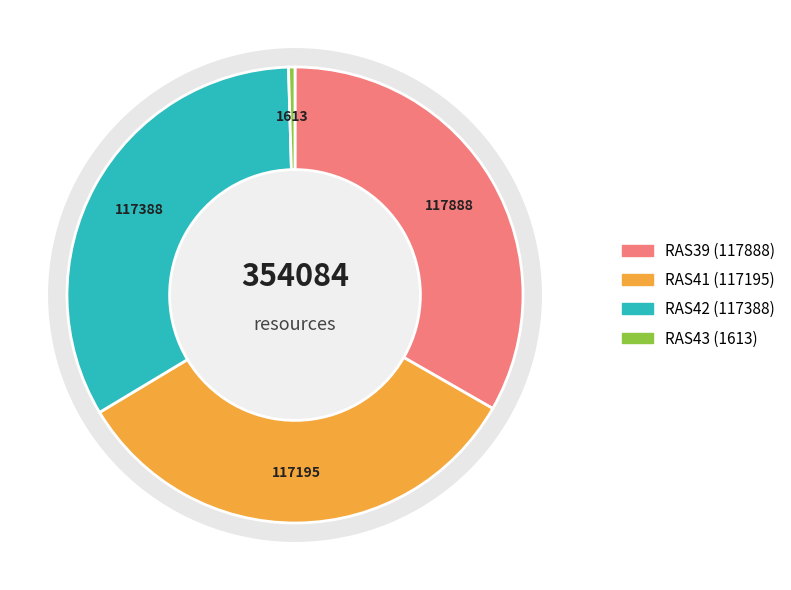

Does Dynamena pumila represent more than half of the total?

No